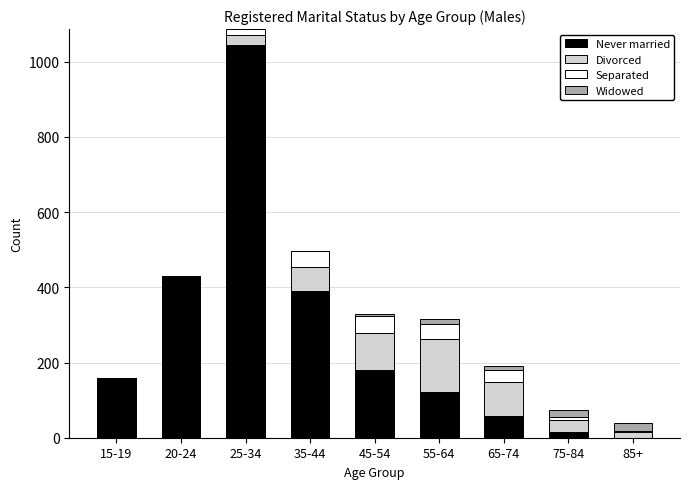

At which category is the sum across all series the highest?

25-34